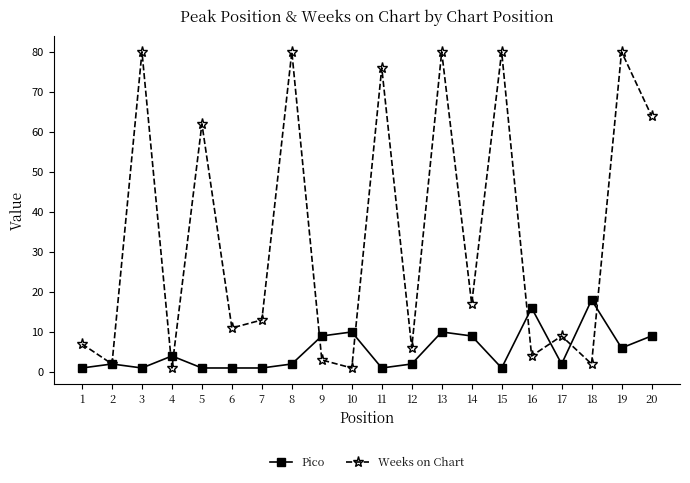

How many distinct data groups are displayed?

2